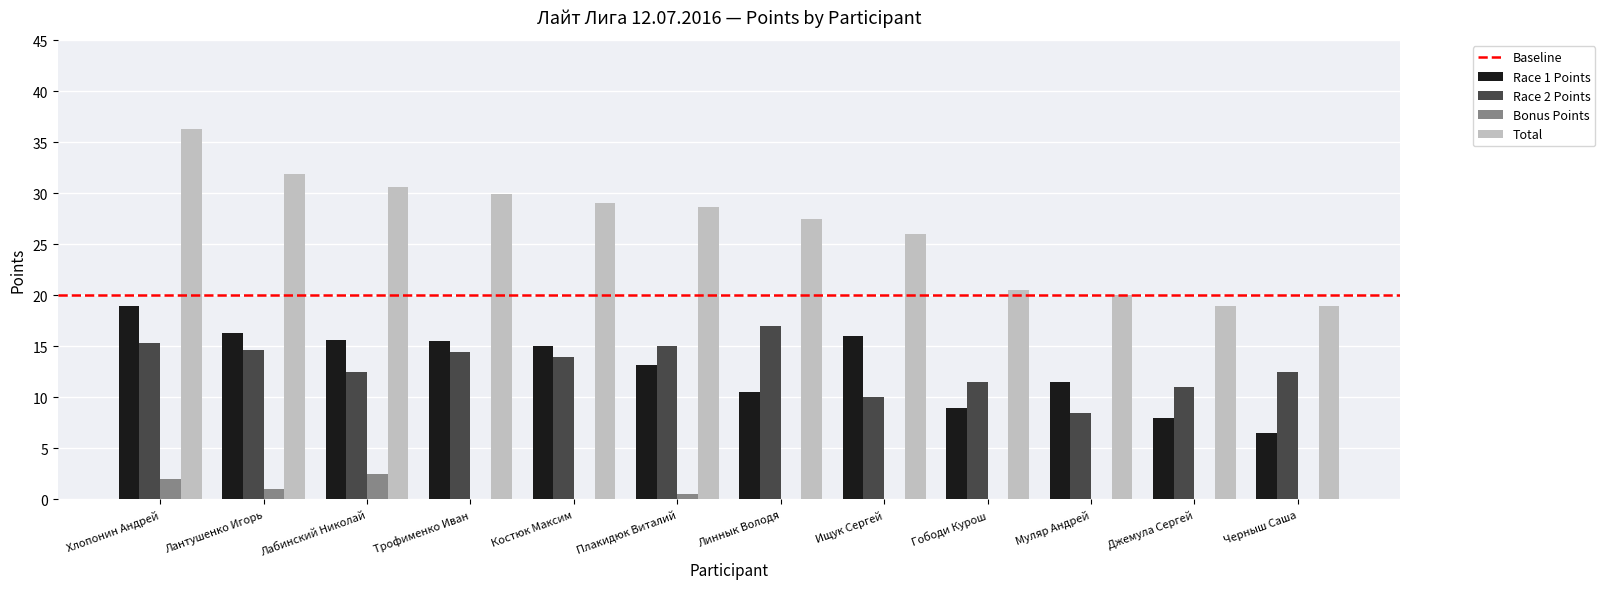

Is it true that Bonus Points equals 2.0 at Хлопонин Андрей?

True